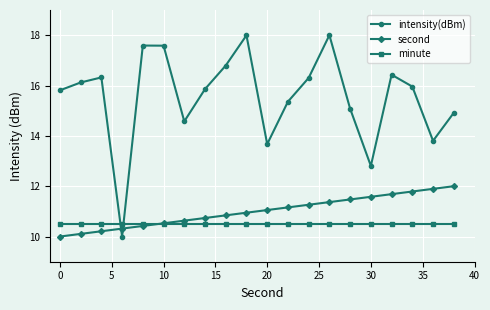

How many times do second and minute cross each other?

1